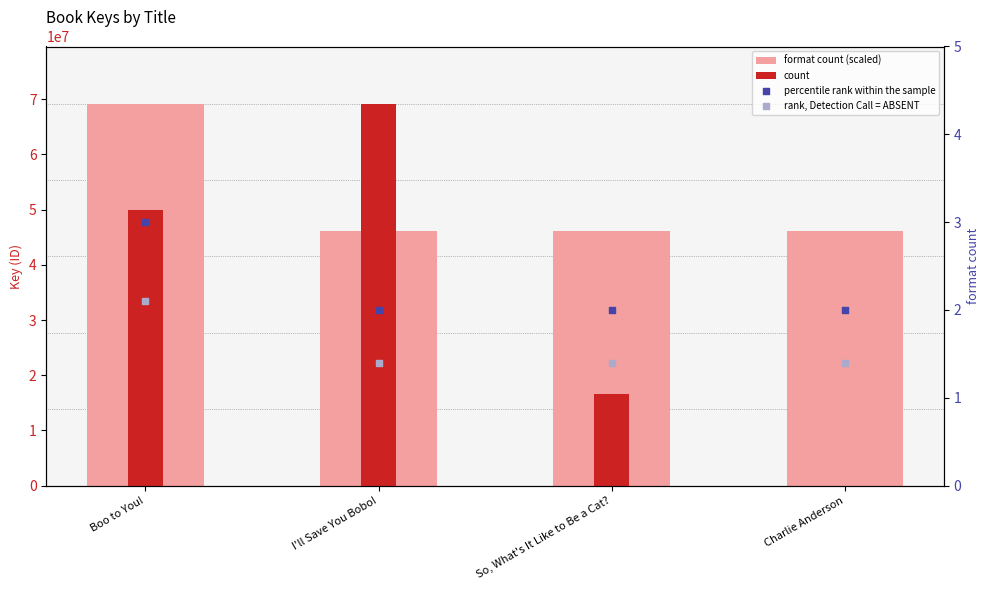

What are all the series names shown in the legend?

format count (scaled), count, percentile rank within the sample, rank, Detection Call = ABSENT